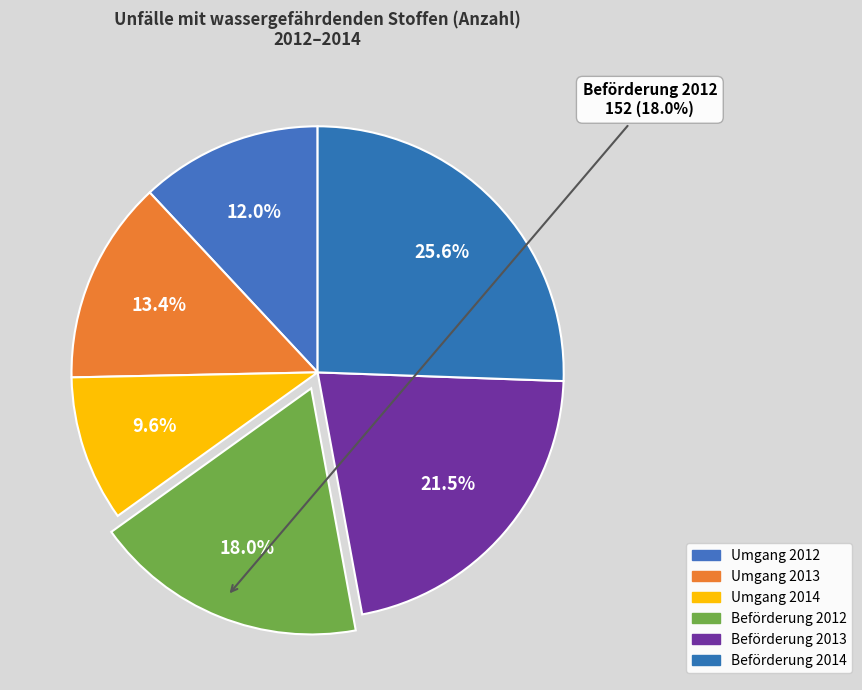

To the nearest percent, what is the combined percentage of Unfälle bei der Beförderung 2013 and Unfälle beim Umgang 2012?

33%